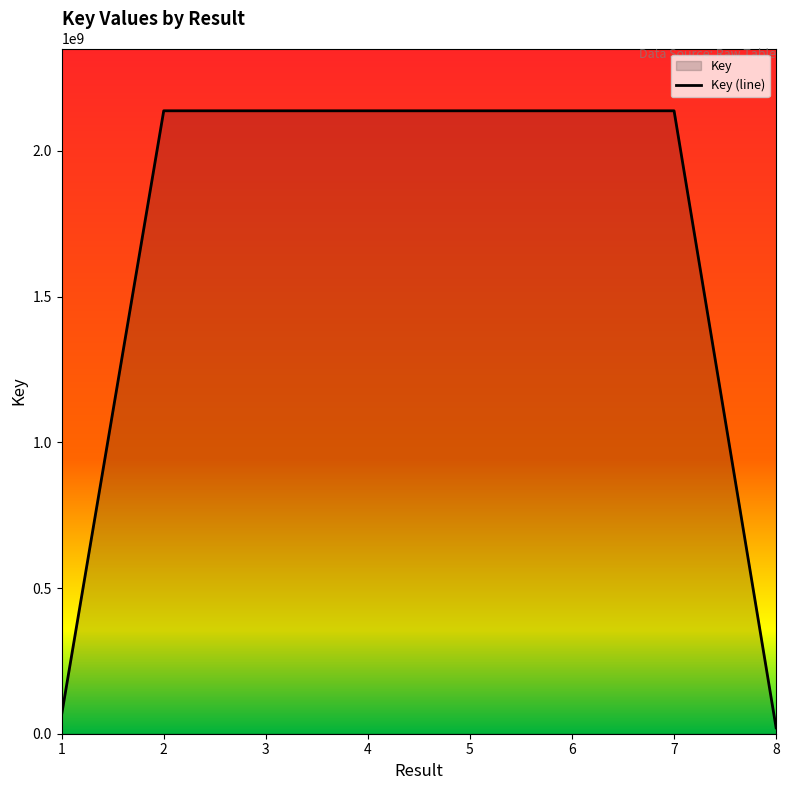

What is the smallest value displayed?

20177330